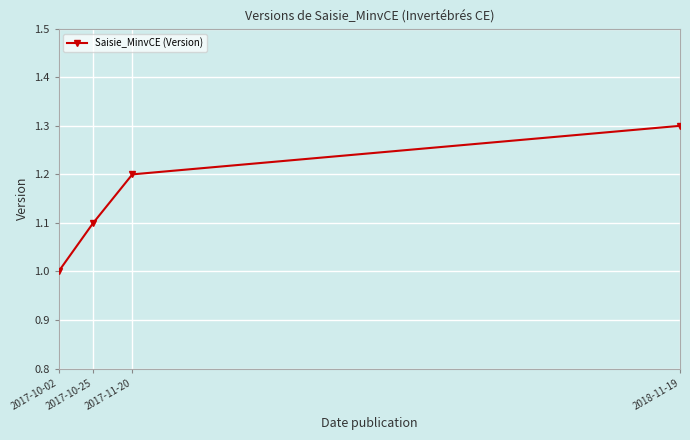

Reading left to right, list all the values displayed in this chart.

2017-10-02=1.0	2017-10-25=1.1	2017-11-20=1.2	2018-11-19=1.3